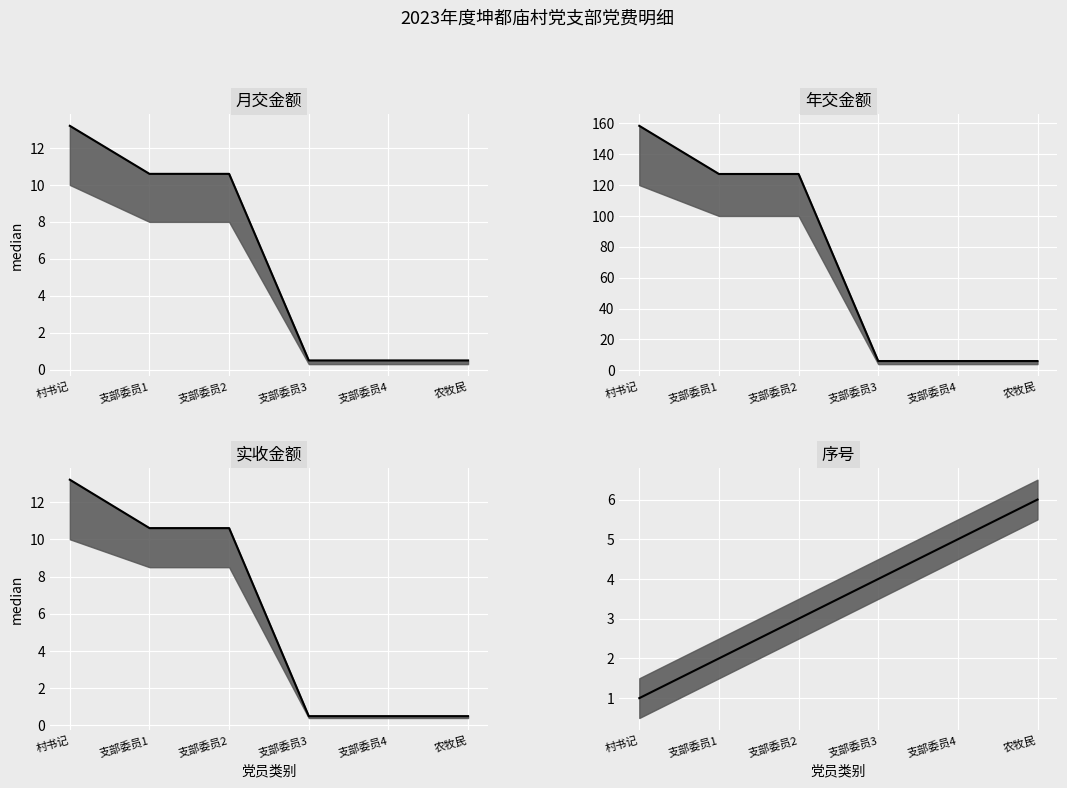

At 支部委员3, list the series in order from largest to smallest.

月交金额_upper, 月交金额, 月交金额_lower